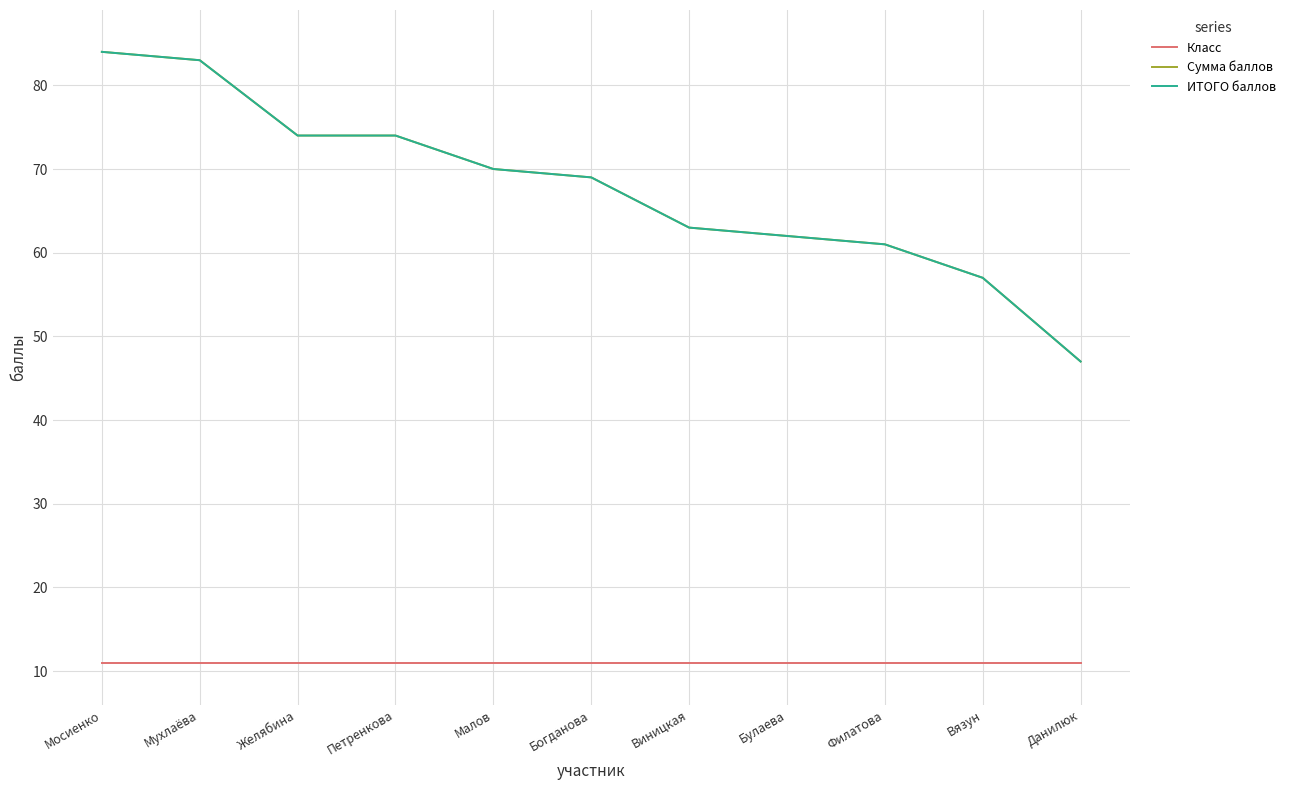

At which category does the chart reach its peak across all series?

Мосиенко